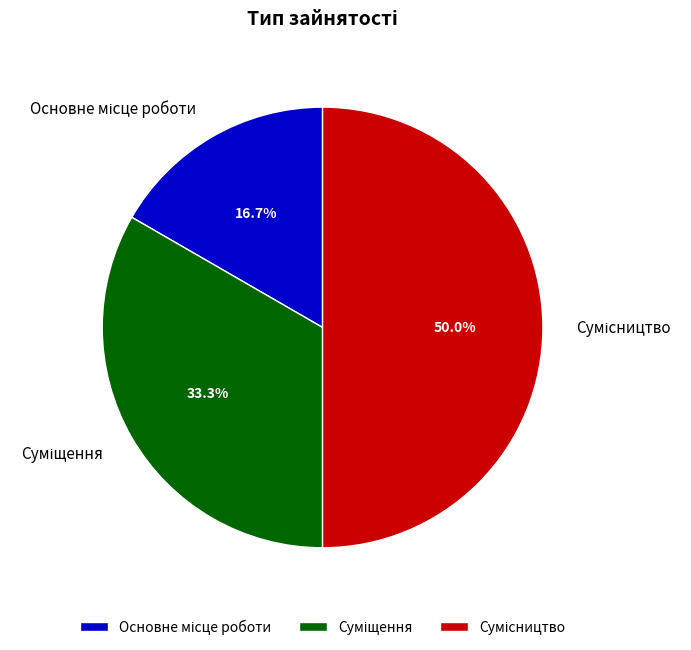

What percentage is the Сумісництво slice, to the nearest percent?

50%